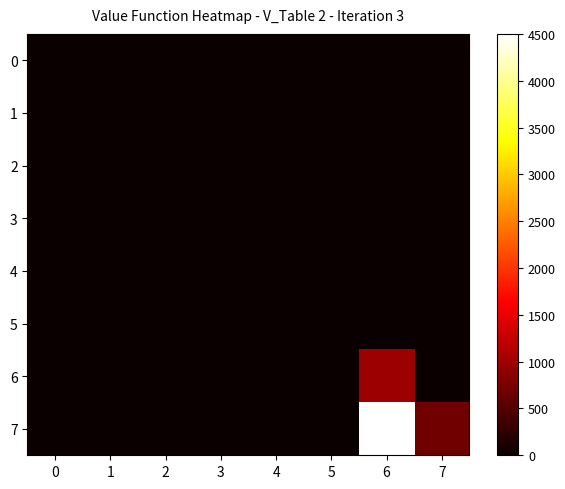

Which series has the largest range (max minus min)?

7